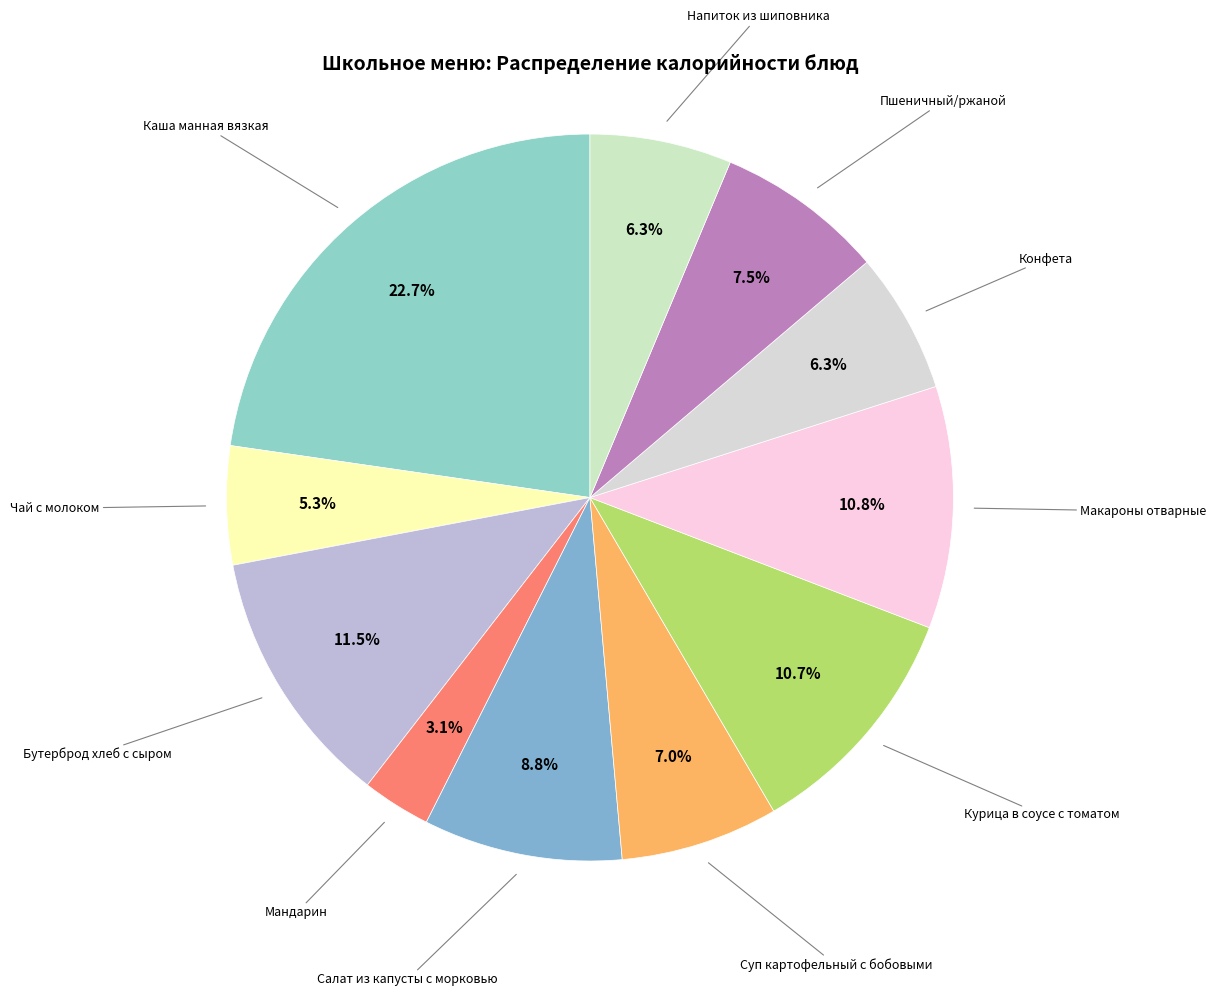

Approximately how many times larger is the value at Конфета compared to Напиток из шиповника?

1.0